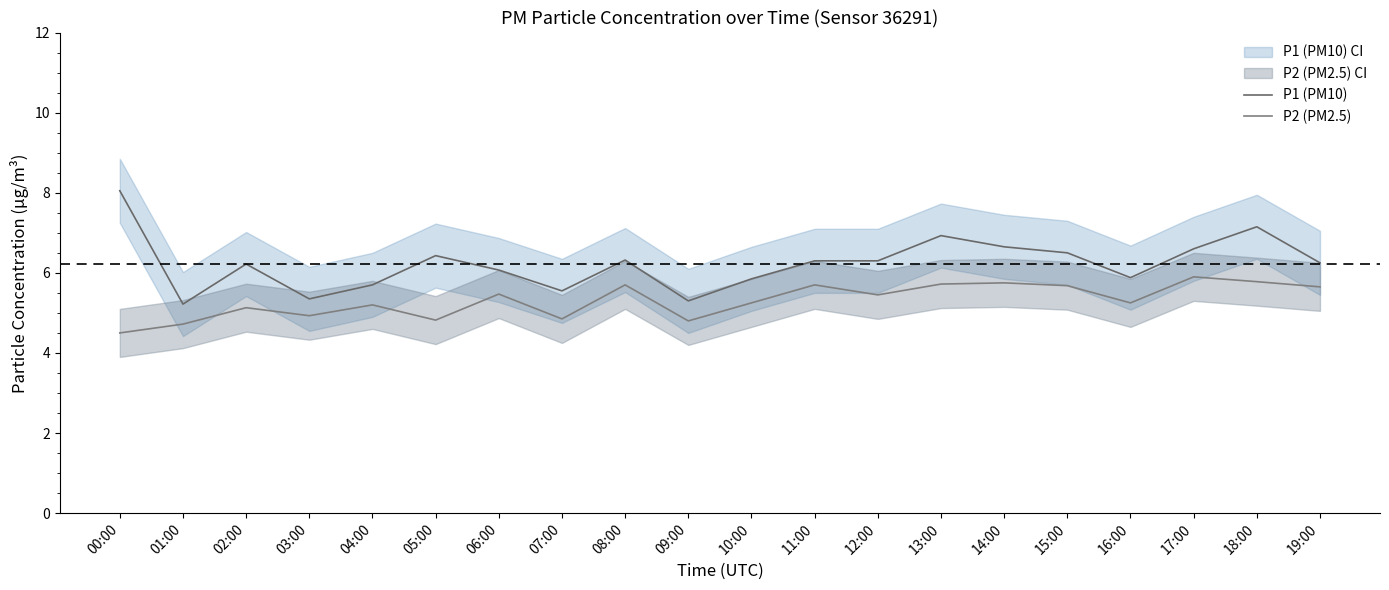

List the series in order of their overall mean, highest first.

P1 (PM10), P2 (PM2.5)